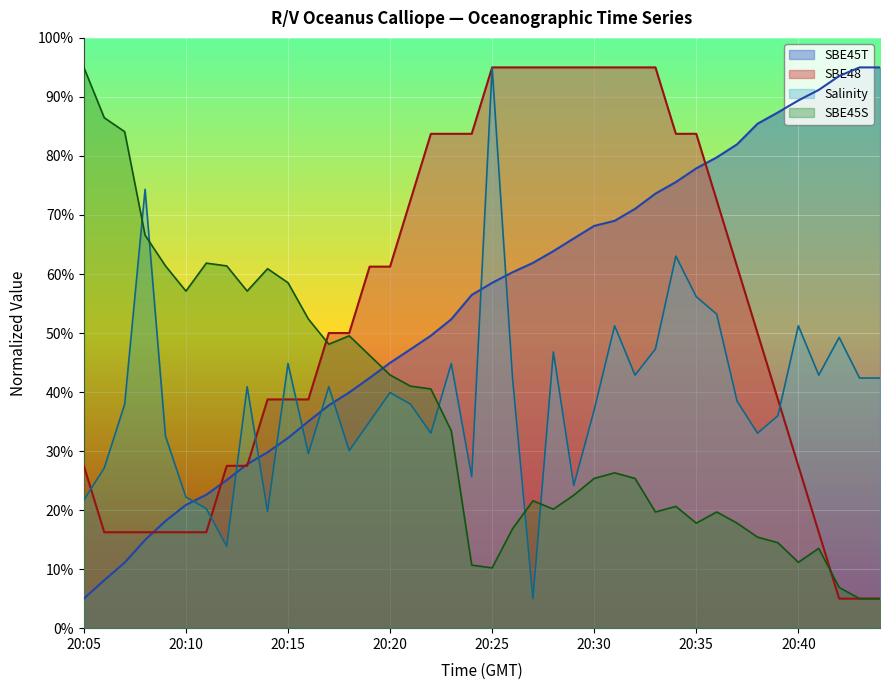

What is the spread (max minus min) of values at 20:22?

50.7